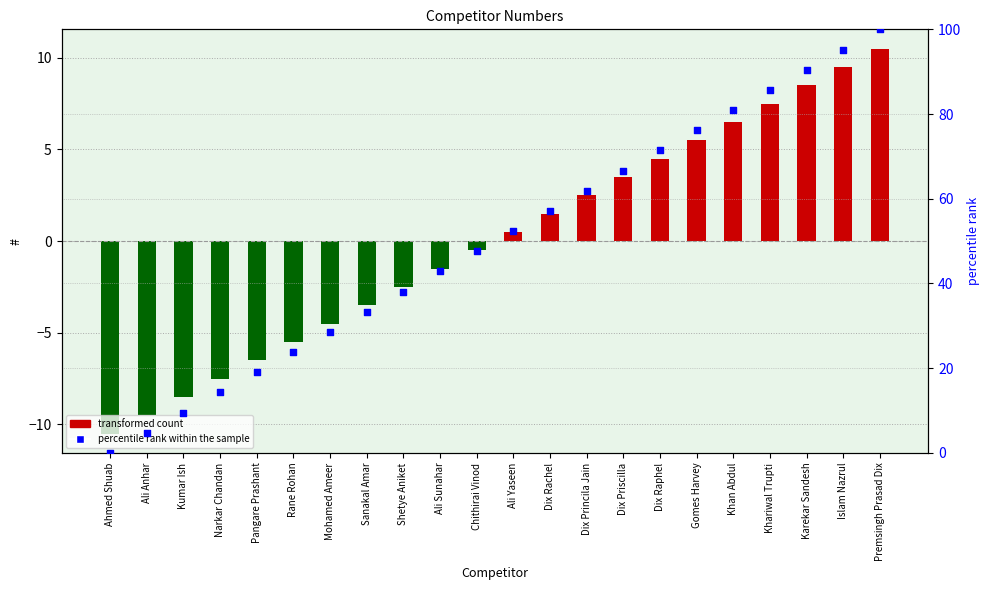

What is the total value across all series at Khan Abdul?

87.5